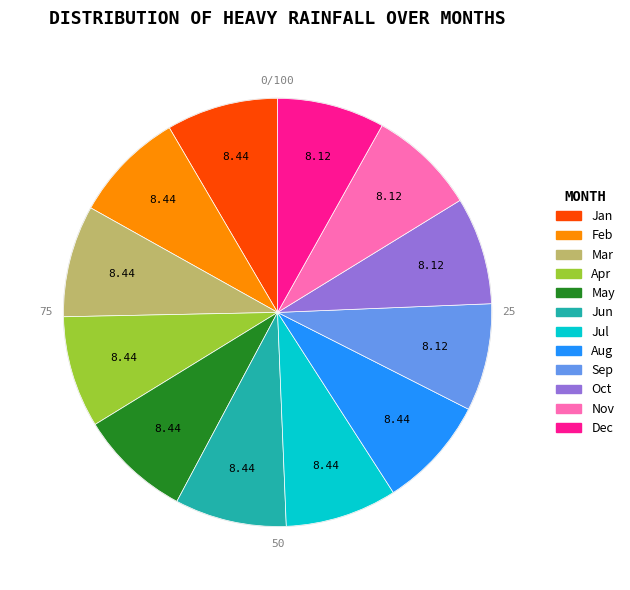

Is there any slice that represents more than half of the pie?

No